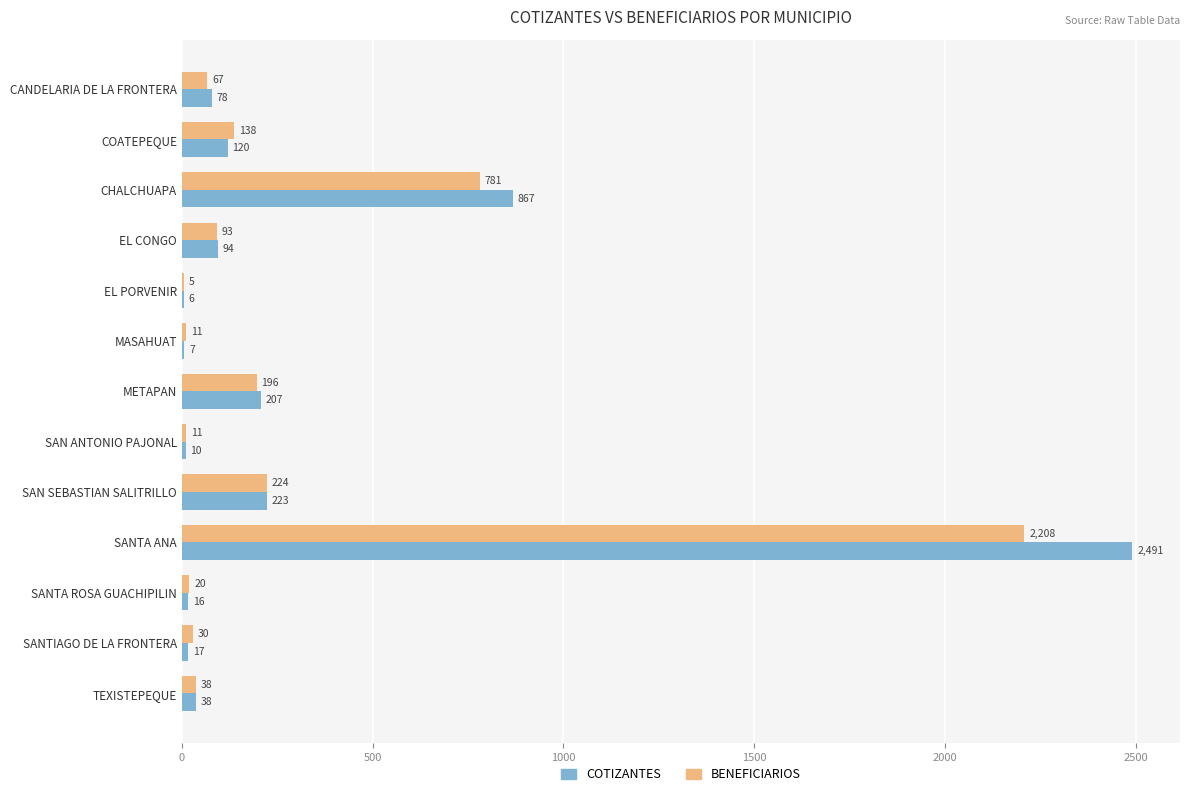

Which series has the largest total across all categories?

COTIZANTES